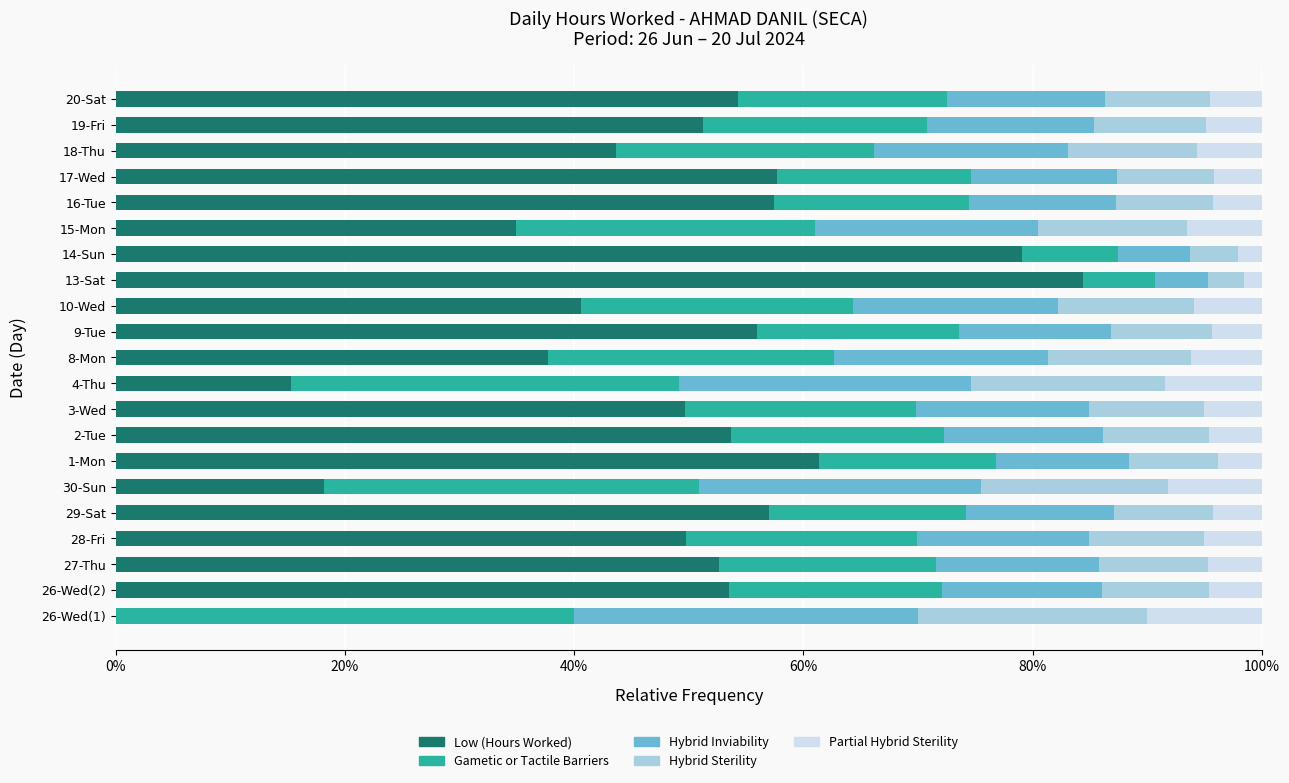

True or false: Low (Hours Worked) has a value of 52.6 at 27-Thu.

True